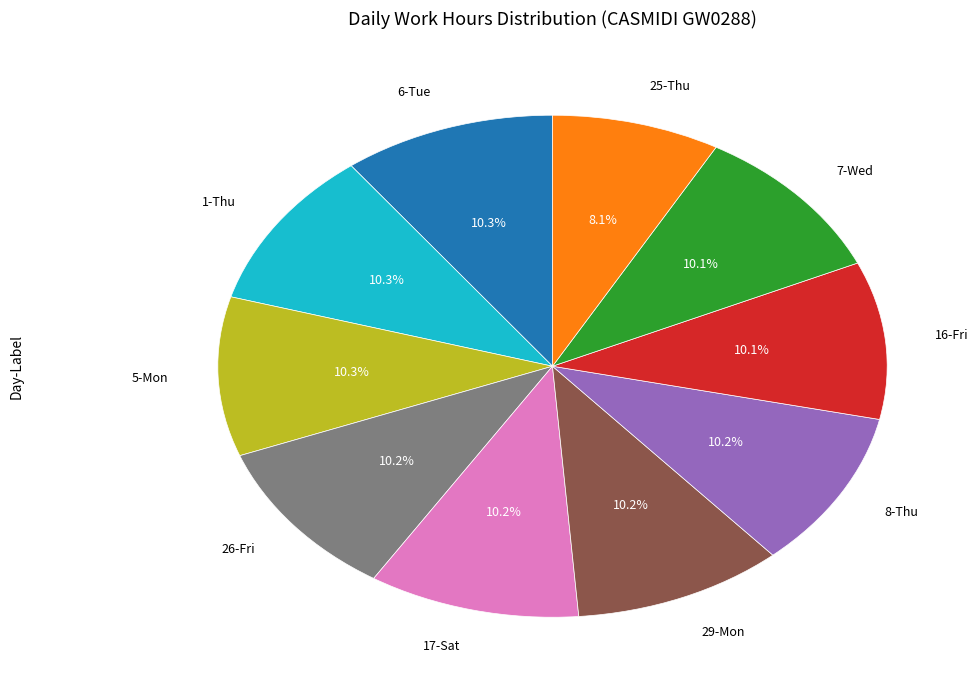

Does any single category account for the majority?

No